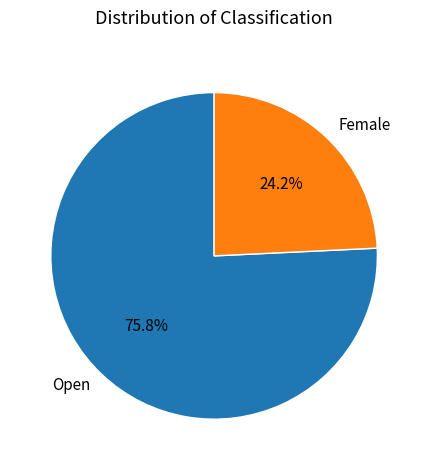

Between Female and Open, which is larger?

Open